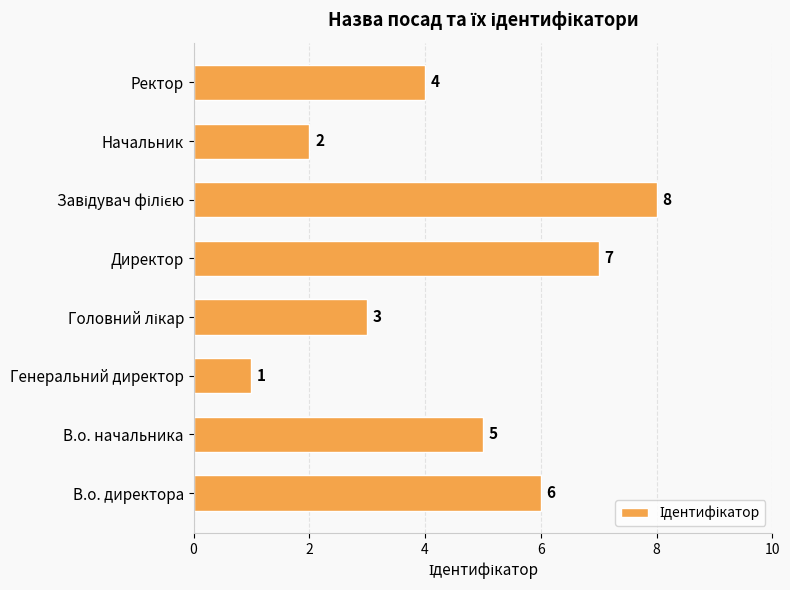

What is the difference between the values at Директор and Начальник?

5